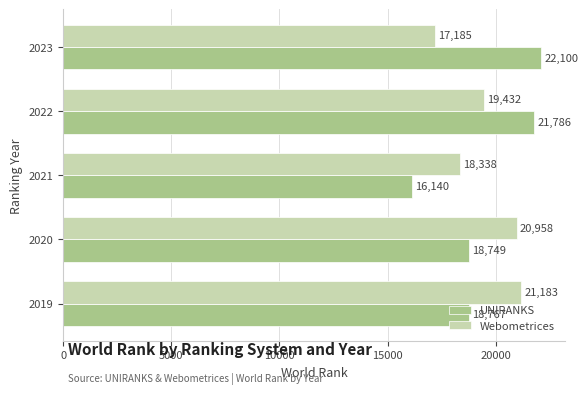

At how many categories does at least one series exceed 20838?

4